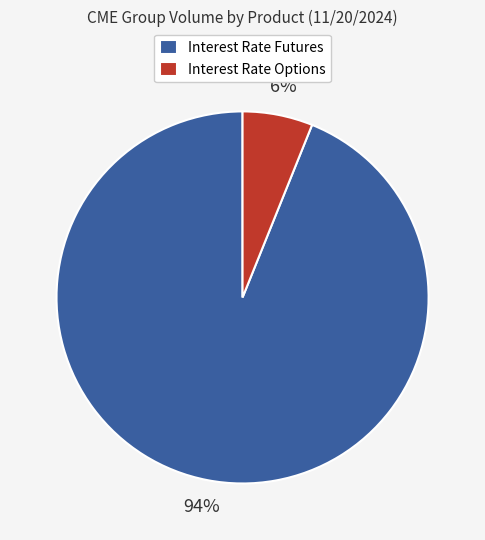

Is there any slice that represents more than half of the pie?

Yes